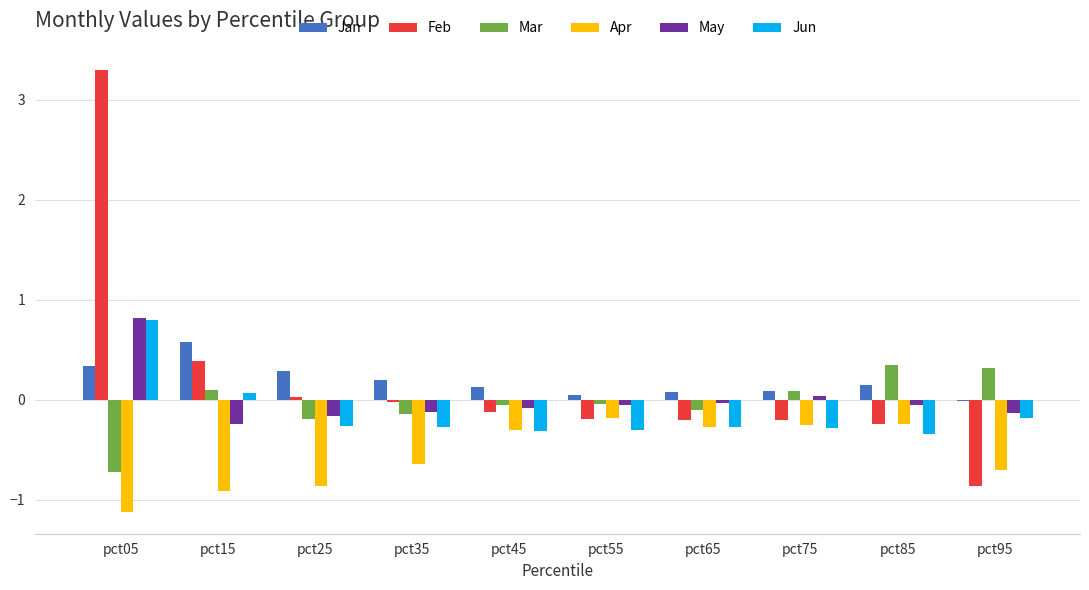

Is the value of Apr at pct95 greater than the value of Feb at pct35?

No